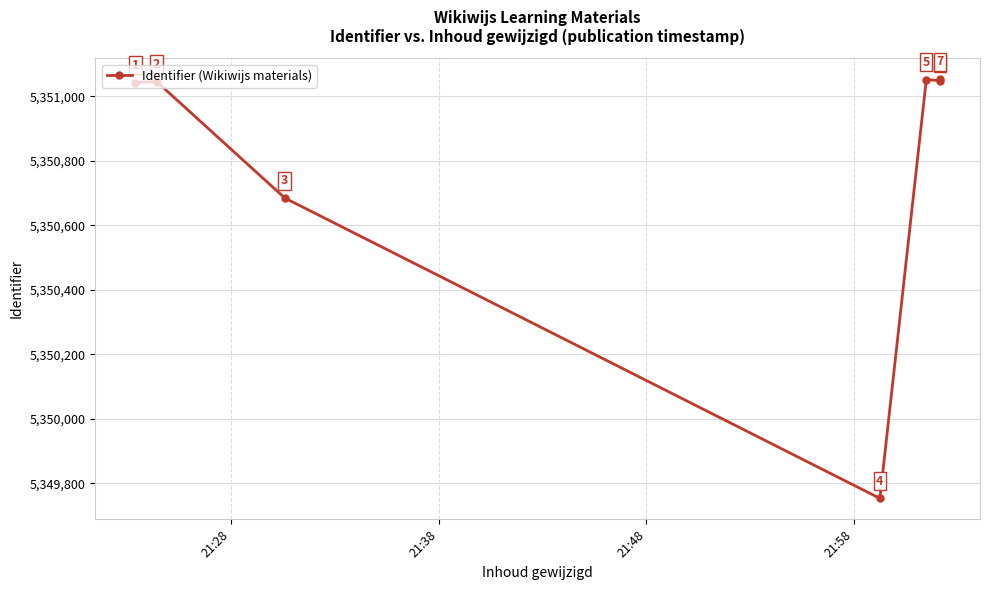

How many data points are above 5351046?

3